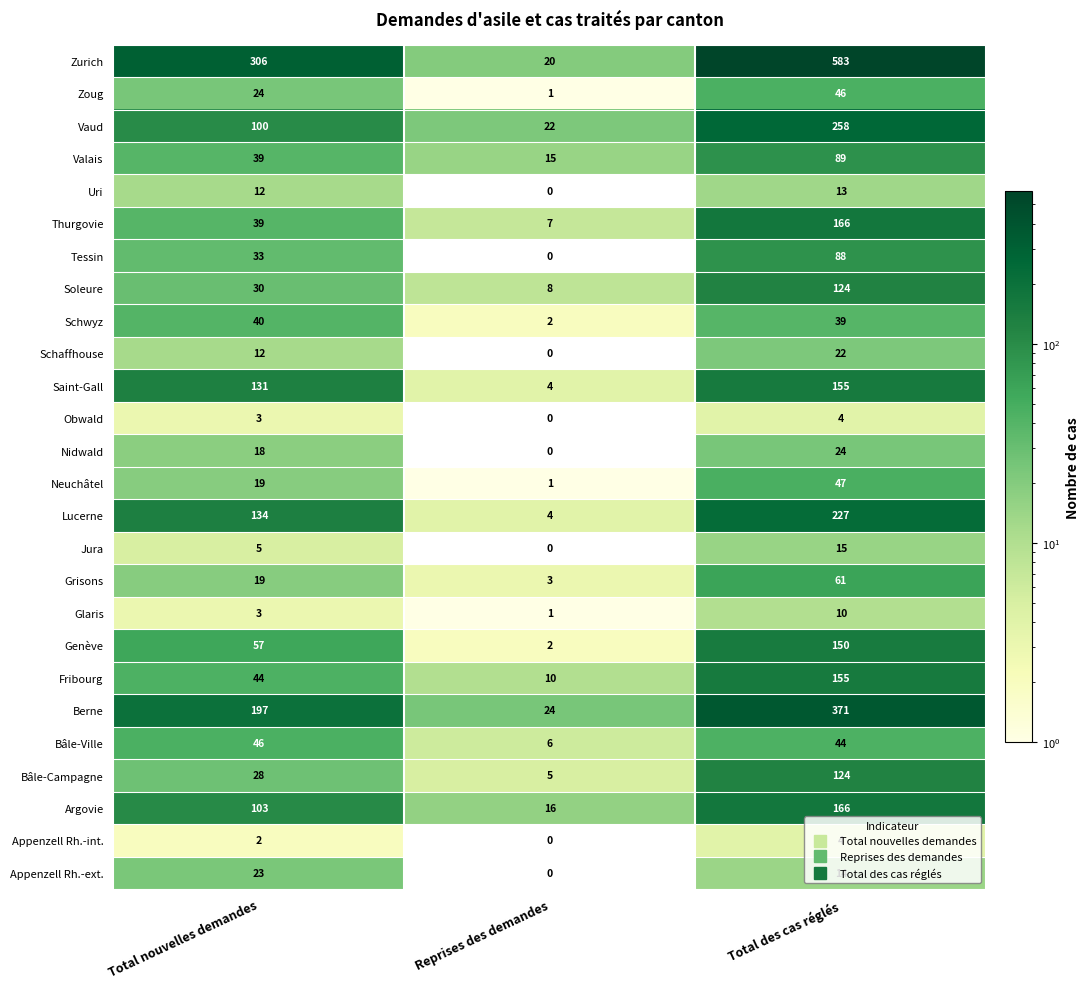

At which category is the sum across all series the highest?

Total des cas réglés